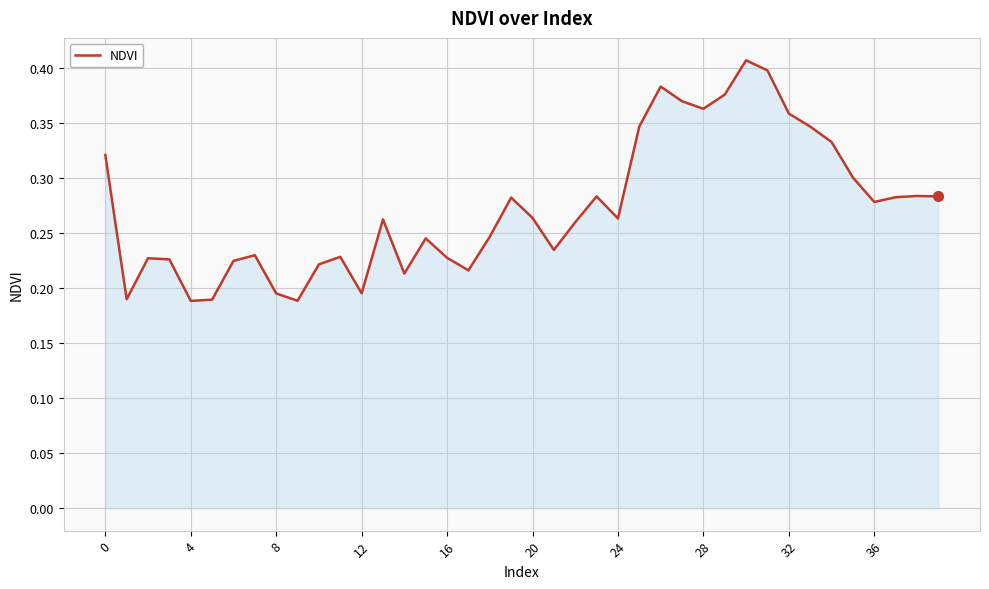

The chart shows a value of 0.1 at 0. True or false?

False